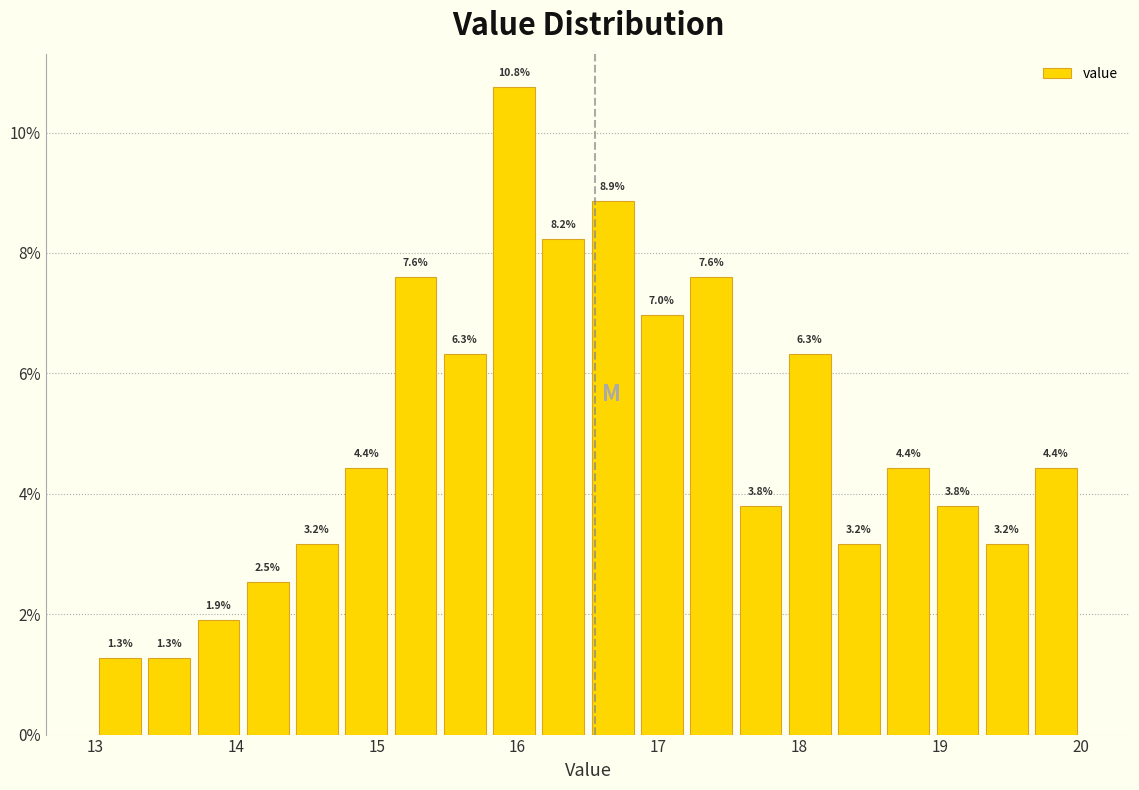

Read against the x-axis, roughly where is the centre of the tallest bar?

16.0